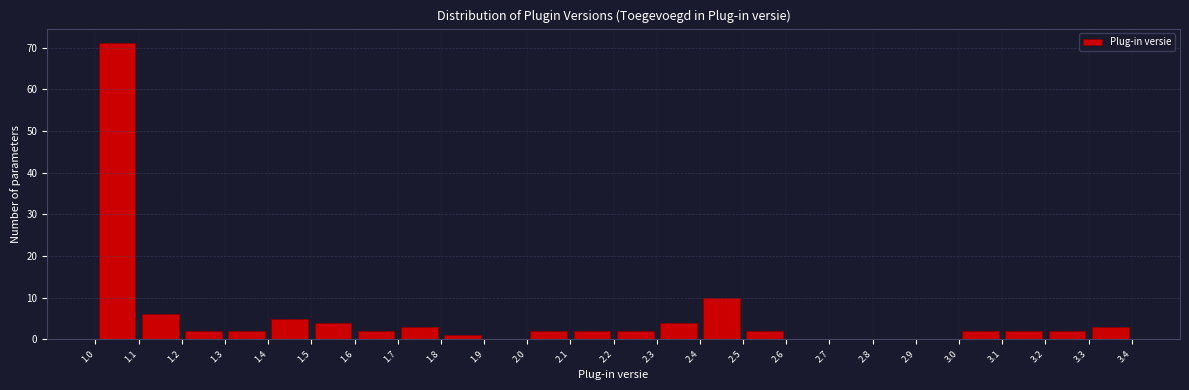

Which range on the x-axis has the tallest bar?

1.0 to 1.1